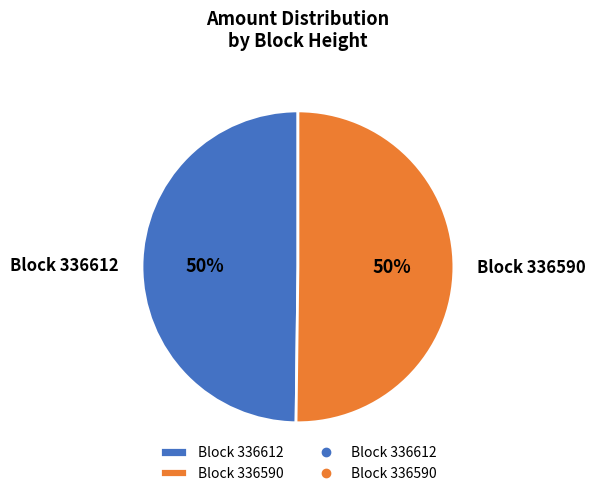

What percentage is the Block 336612 slice, to the nearest percent?

50%